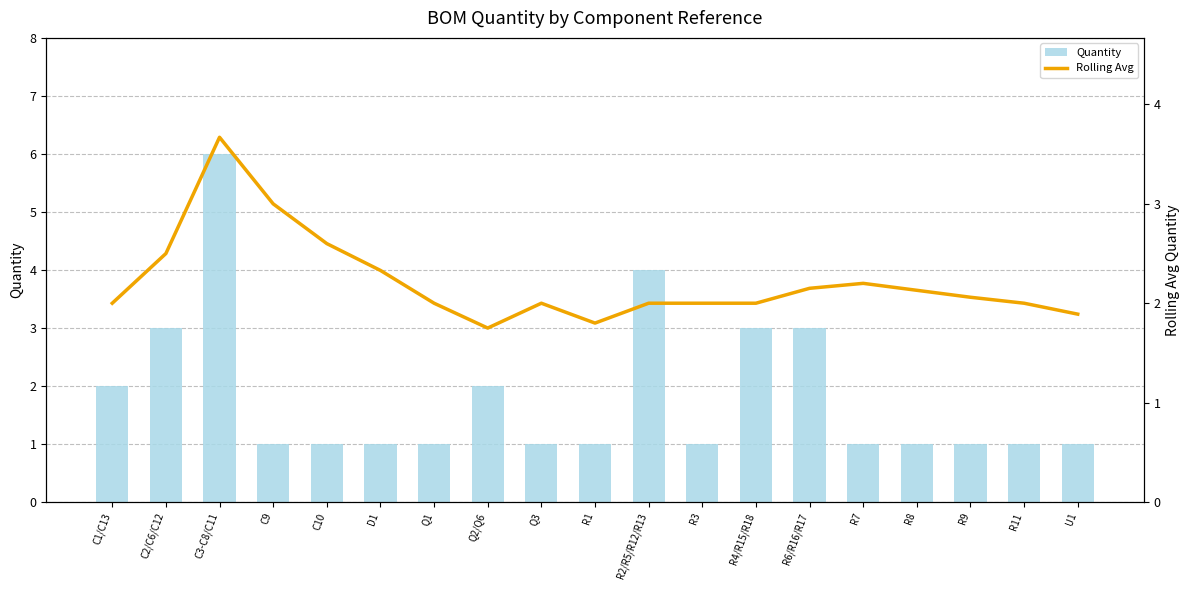

What is the difference between the maximum and minimum values in the Quantity series?

5.0